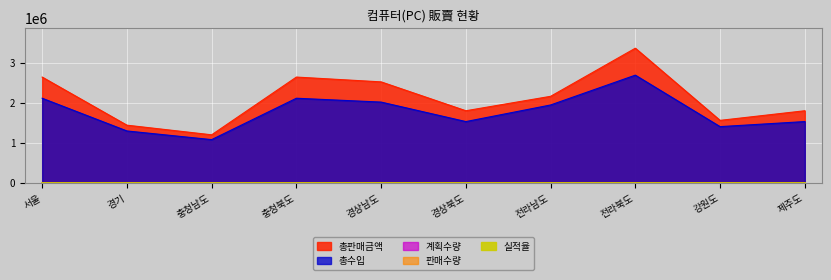

Between which two adjacent categories do 계획수량 and 판매수량 first intersect?

서울 and 경기